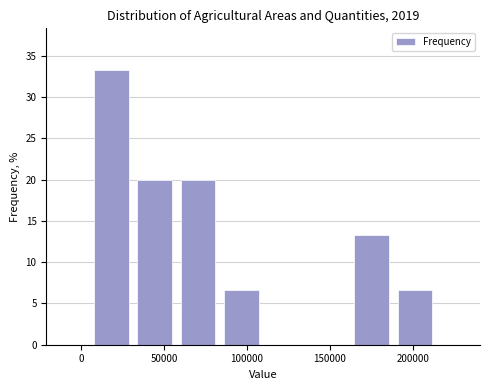

Reading left to right, list every bar in this chart as the range it spans on the x-axis followed by its height. Neither the bar edges nor the heights are printed on the chart, so give them approximately, as read against the axes.

5000 to 30000: 33.5
30000 to 55000: 20.0
55000 to 85000: 20.0
85000 to 110000: 6.5
110000 to 135000: 0
135000 to 160000: 0
160000 to 190000: 13.5
190000 to 215000: 6.5